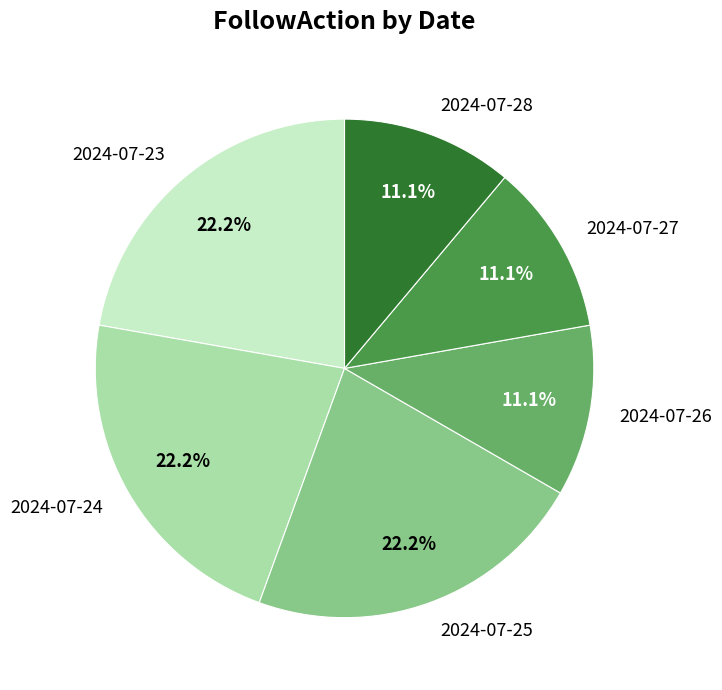

Is there a majority slice in this chart?

No